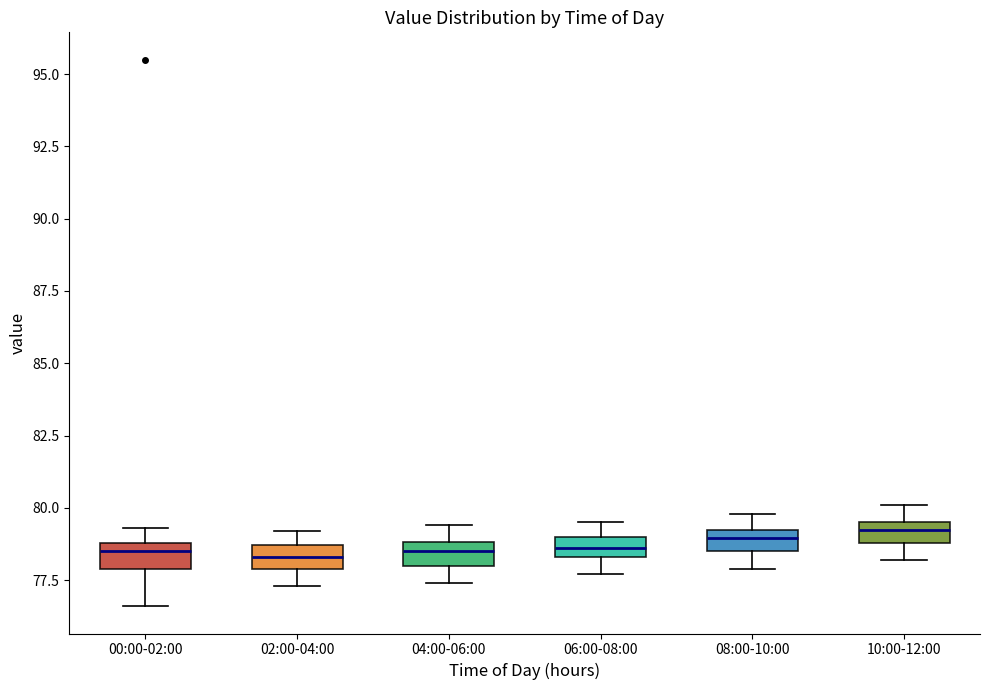

Where does the lower whisker of the box for 06:00-08:00 end on the y-axis? The values are not printed on the chart, so give them approximately, as read against the axis.

77.5